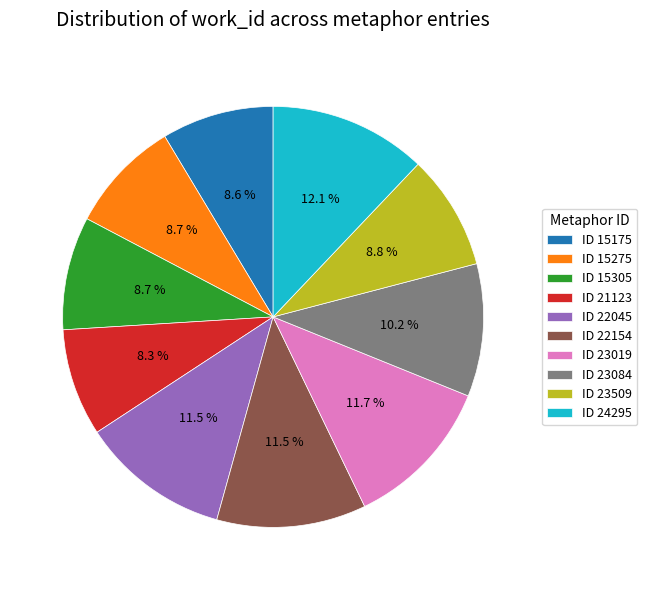

Does ID 21123 represent more than half of the total?

No